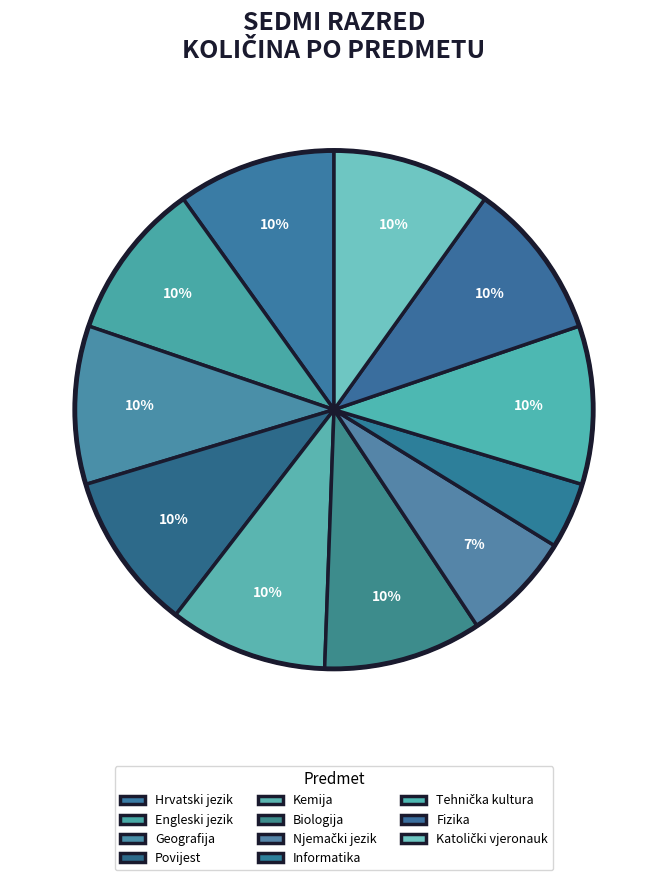

To the nearest percent, what percentage of the pie is Tehnička kultura?

10%